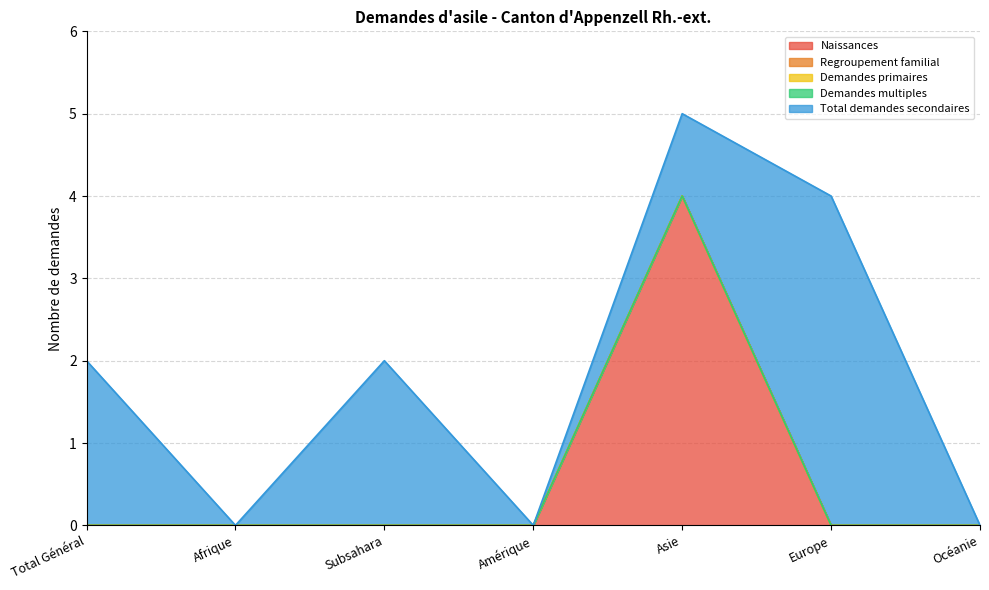

How many lines are shown in the chart?

5